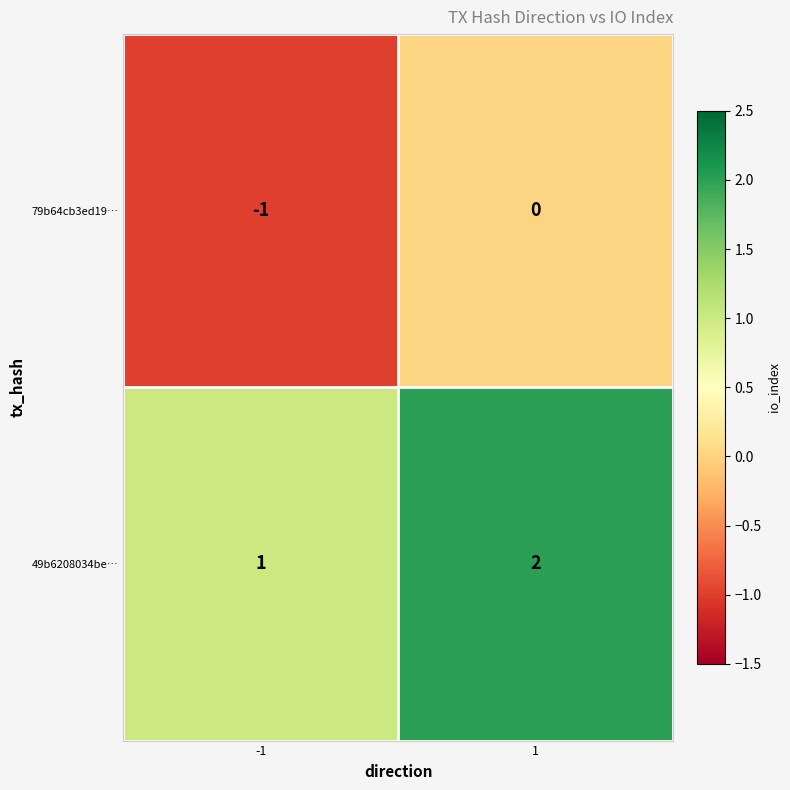

Which series has the largest total across all categories?

49b6208034be…